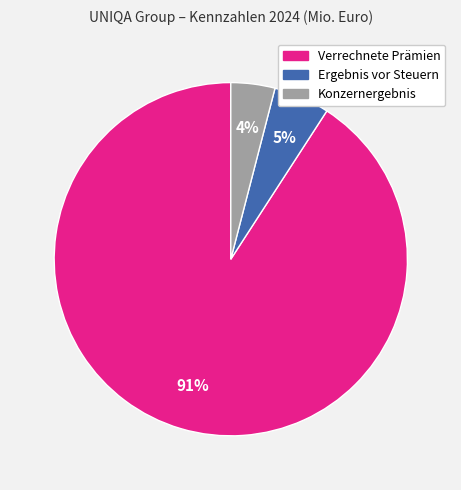

Is it true that Ergebnis vor Steuern is 5% of the pie?

True